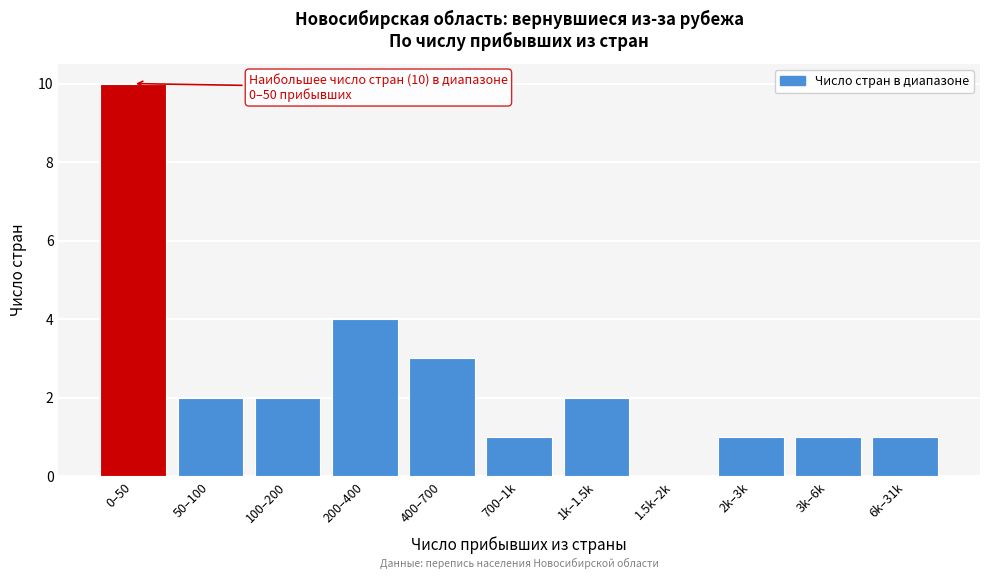

Reading left to right, extract all data points from this chart.

0–50=10	50–100=2	100–200=2	200–400=4	400–700=3	700–1k=1	1k–1.5k=2	1.5k–2k=0	2k–3k=1	3k–6k=1	6k–31k=1